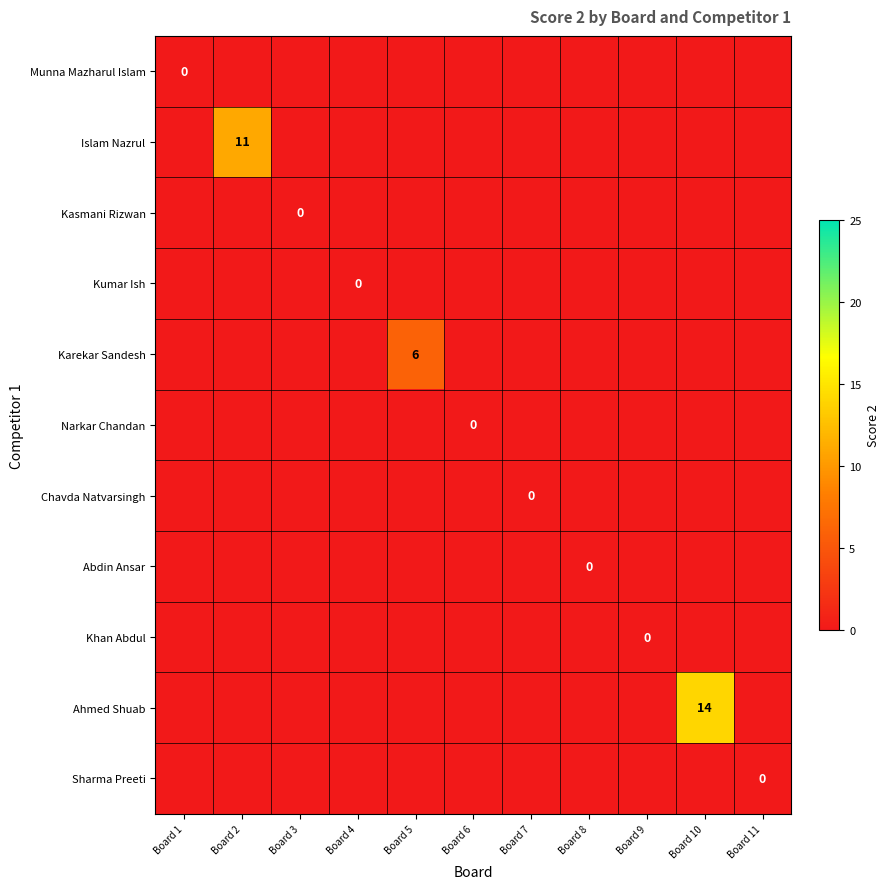

The value of Khan Abdul at Board 3 is 0. True or false?

True